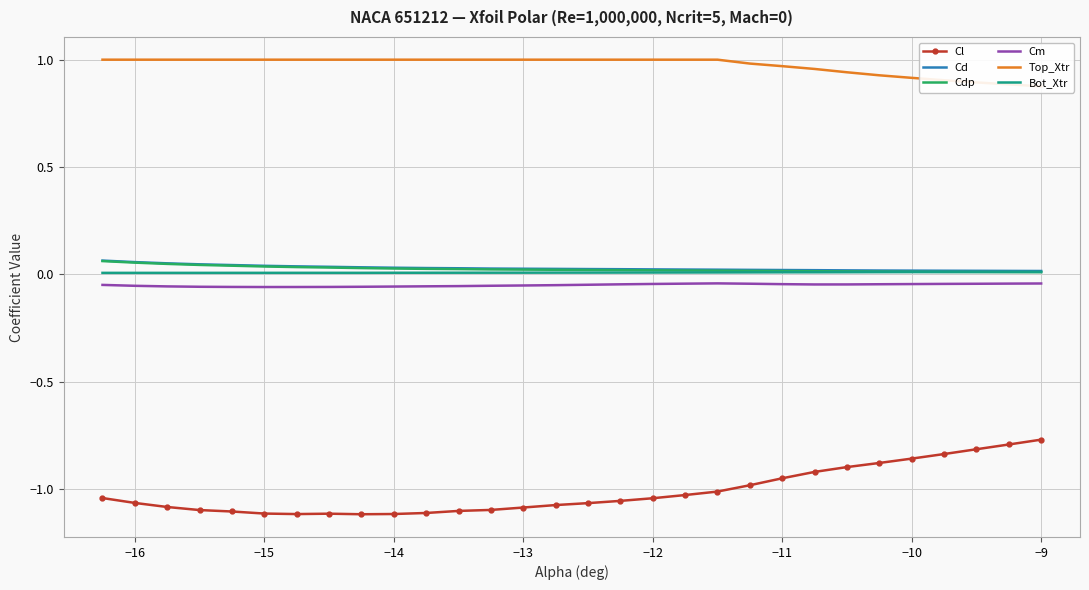

How many data points does each series have?

30